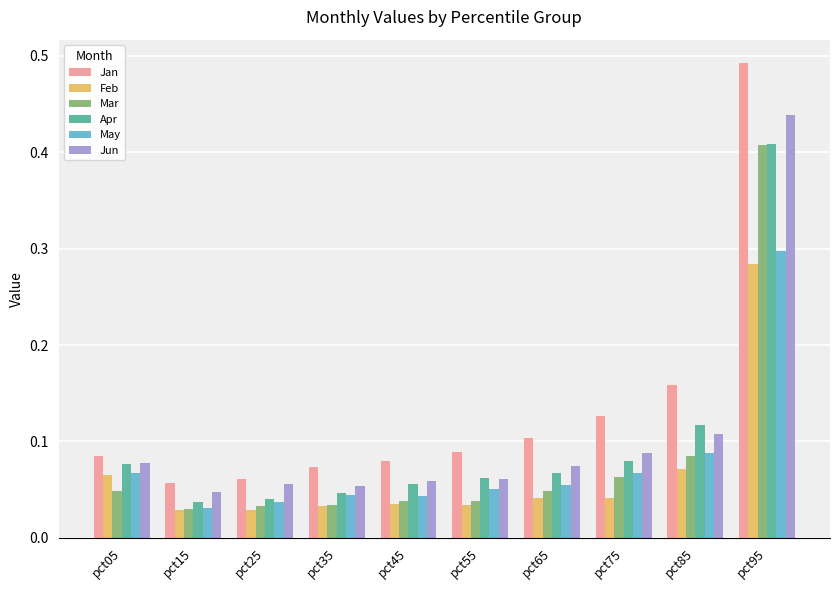

Rank the series at pct75 from lowest to highest value.

Feb, Mar, May, Apr, Jun, Jan